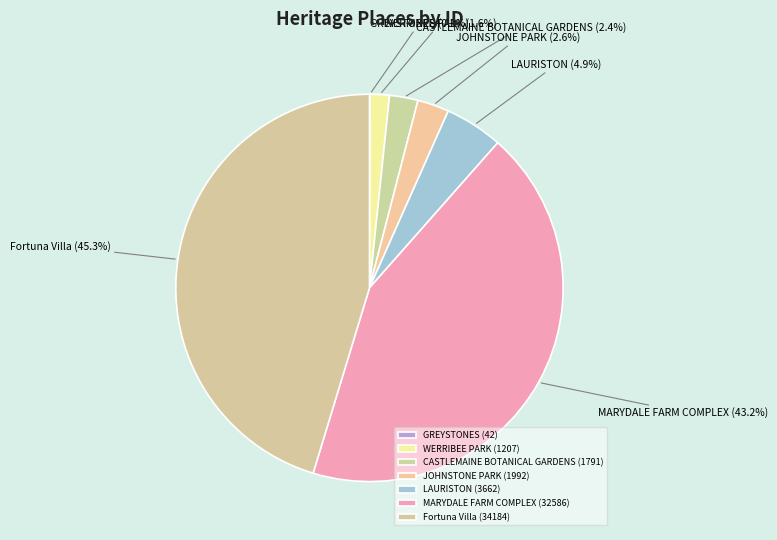

Is it true that LAURISTON is 12% of the pie?

False